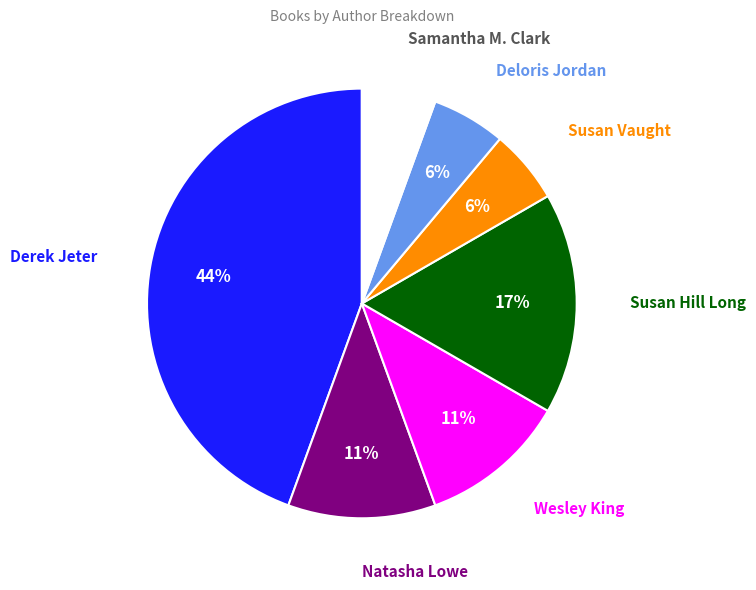

Is there a majority slice in this chart?

No